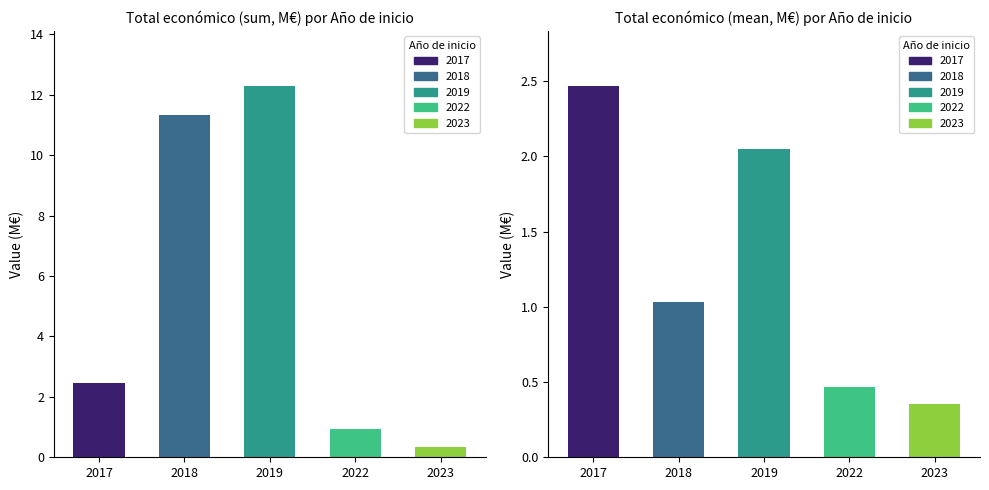

What is the difference between the maximum and second lowest values in the Total económico (sum) series?

11.3